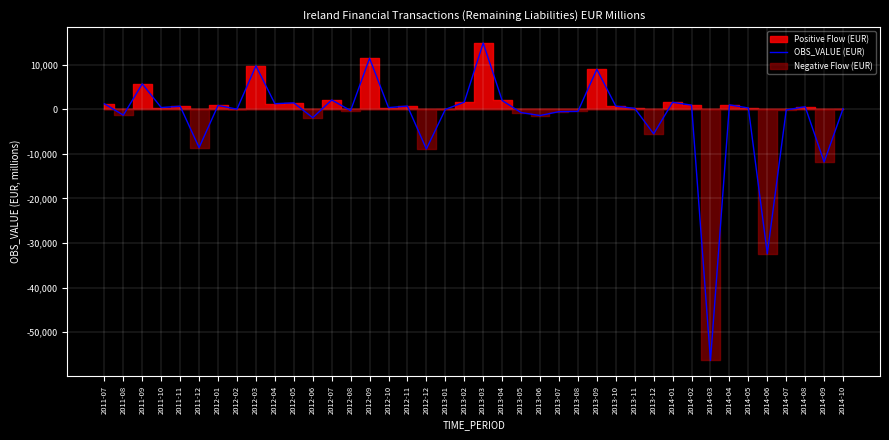

Count the number of values greater than 363.

19